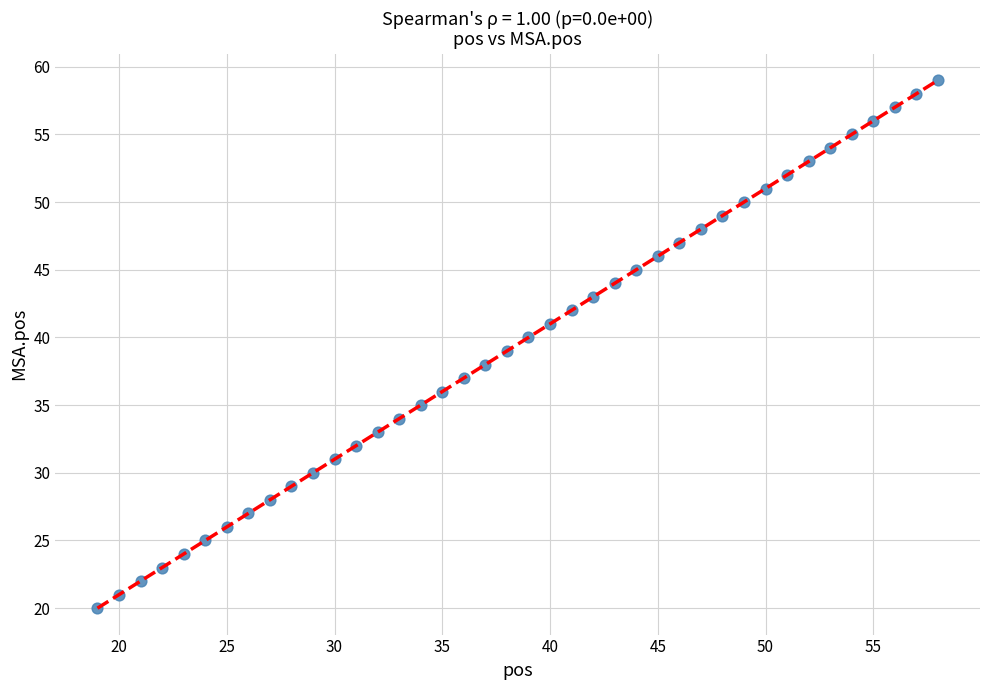

What is the range of Y values (max minus min)?

39